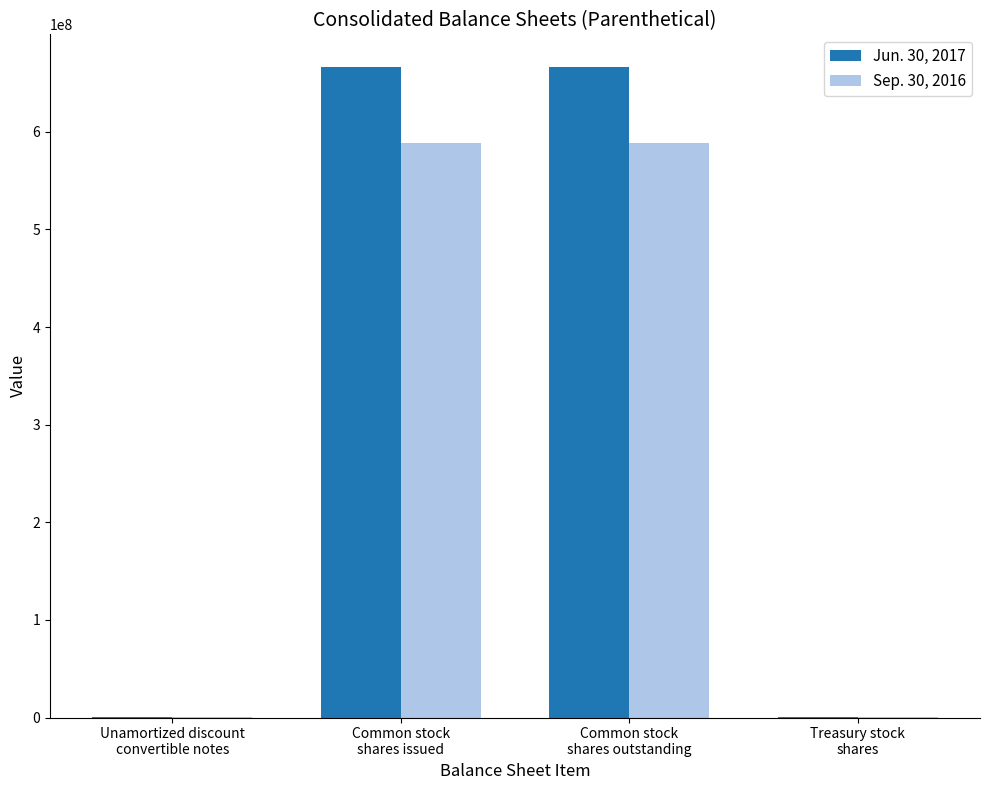

What is the greatest value displayed?

666587156